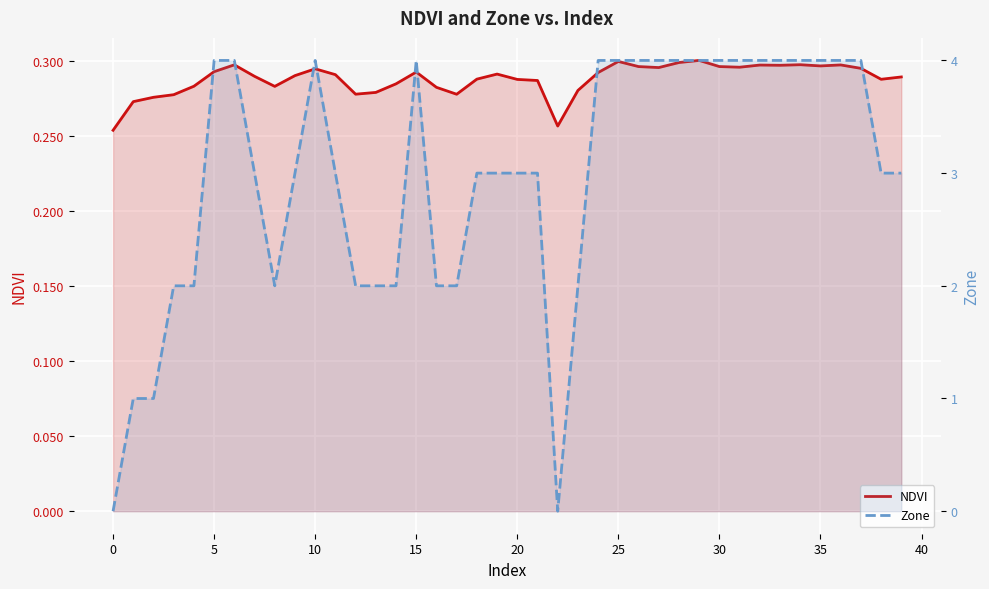

After their last crossing, which series has the higher values: NDVI or Zone?

Zone